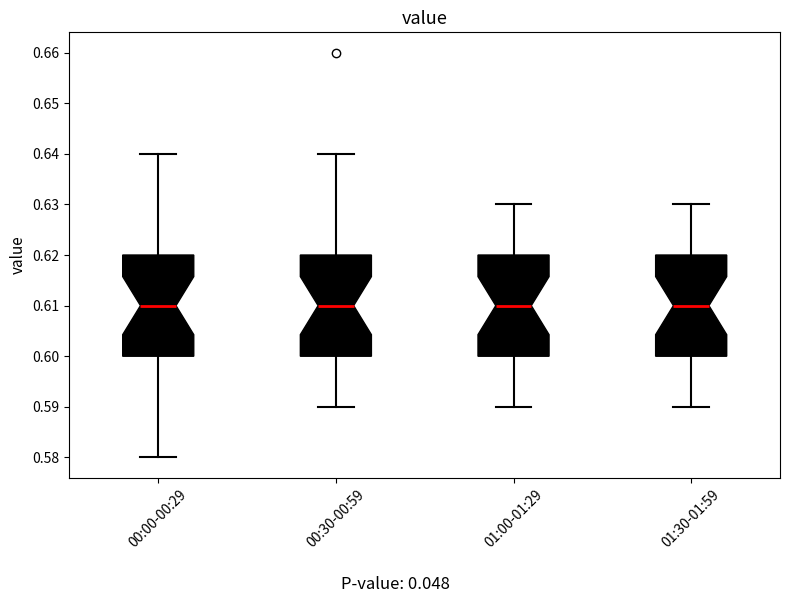

Reading left to right, read every box against the y-axis: the position of its median line, the range the box covers, and the ends of its whiskers. The values are not printed on the chart, so give them approximately, as read against the axis.

00:00-00:29: median 0.61, box 0.60 to 0.62, whiskers 0.58 to 0.64
00:30-00:59: median 0.61, box 0.60 to 0.62, whiskers 0.59 to 0.64
01:00-01:29: median 0.61, box 0.60 to 0.62, whiskers 0.59 to 0.63
01:30-01:59: median 0.61, box 0.60 to 0.62, whiskers 0.59 to 0.63